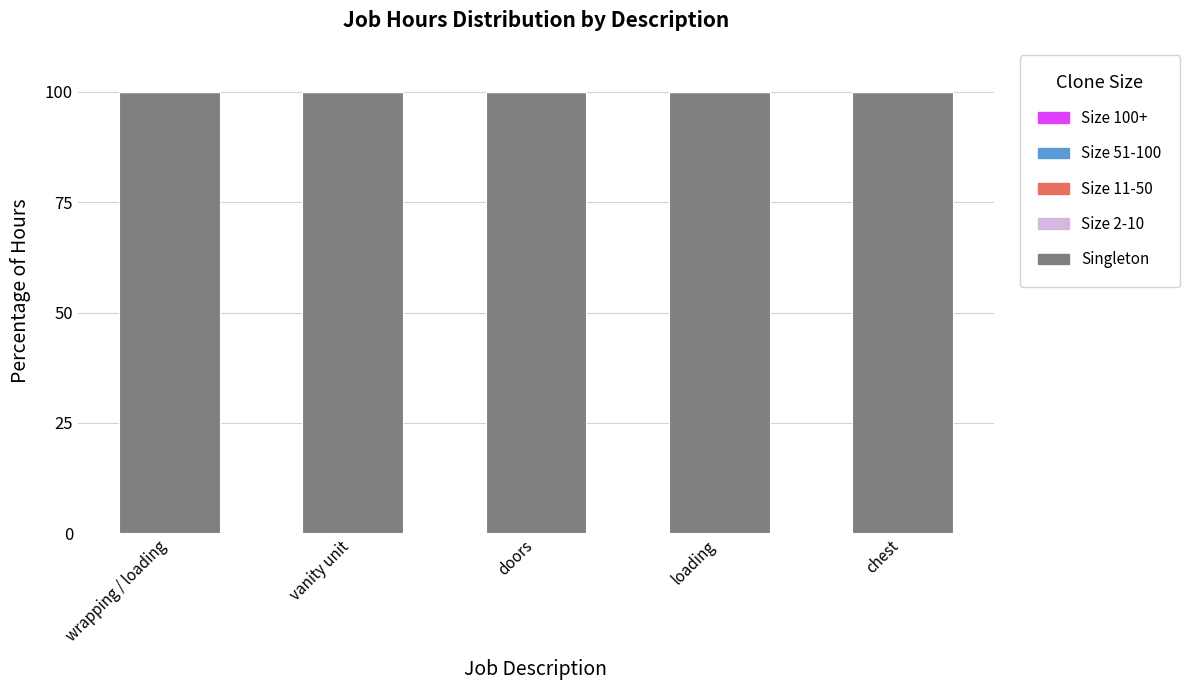

How many bars are there in each group?

5